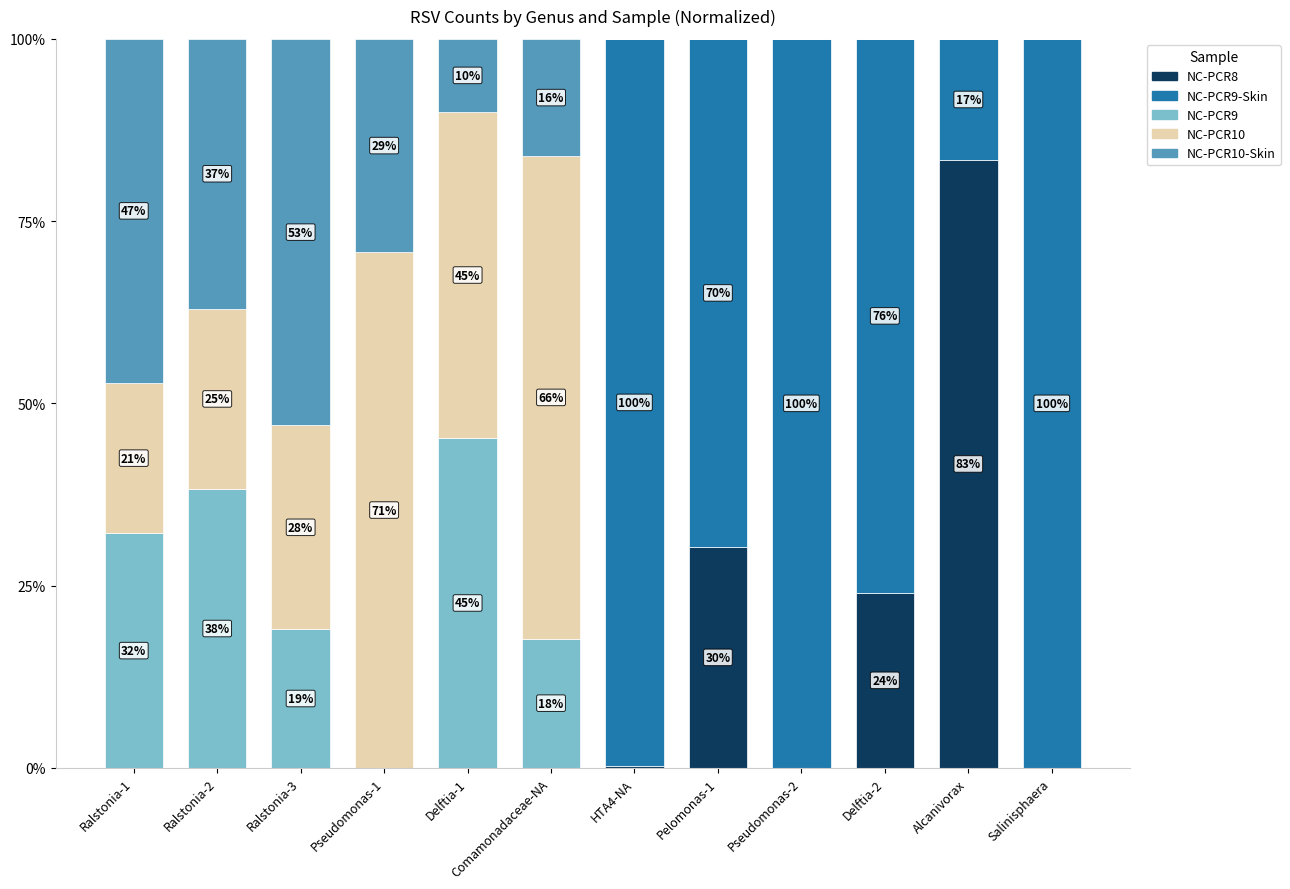

What are all the series names shown in the legend?

NC-PCR8, NC-PCR9-Skin, NC-PCR9, NC-PCR10, NC-PCR10-Skin